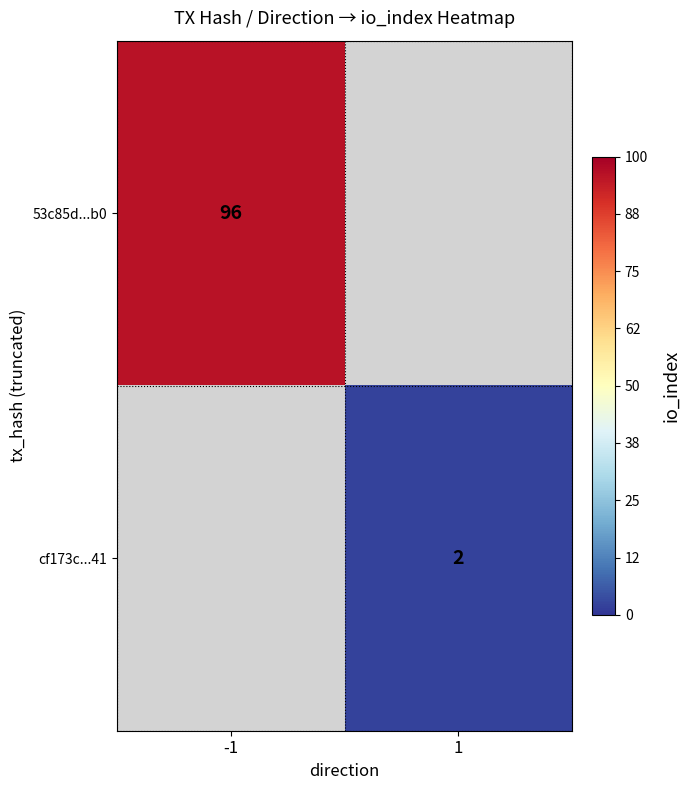

Is it true that cf173c...41 equals 2 at 1?

True